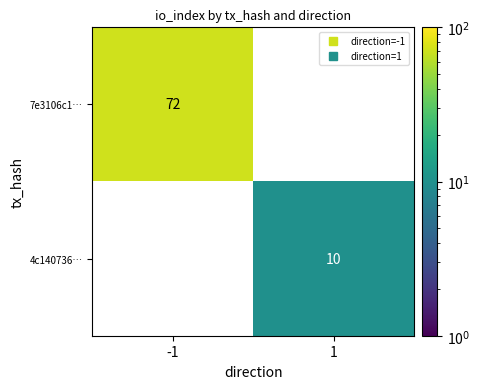

What is the approximate value of 7e3106c1… at -1?

72.0